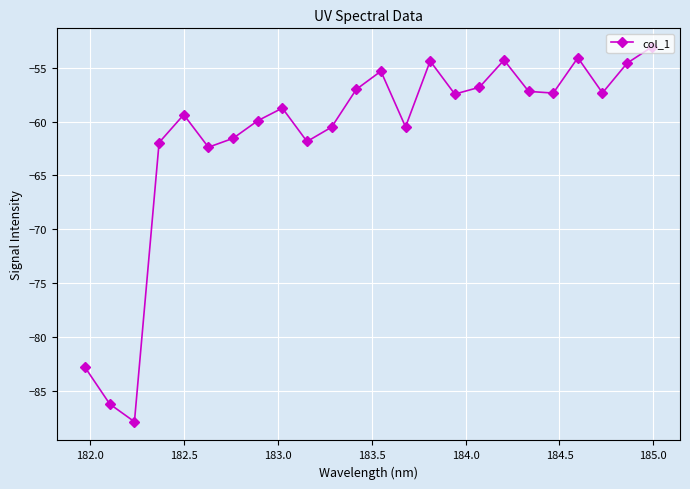

Count the number of data series in this chart.

1